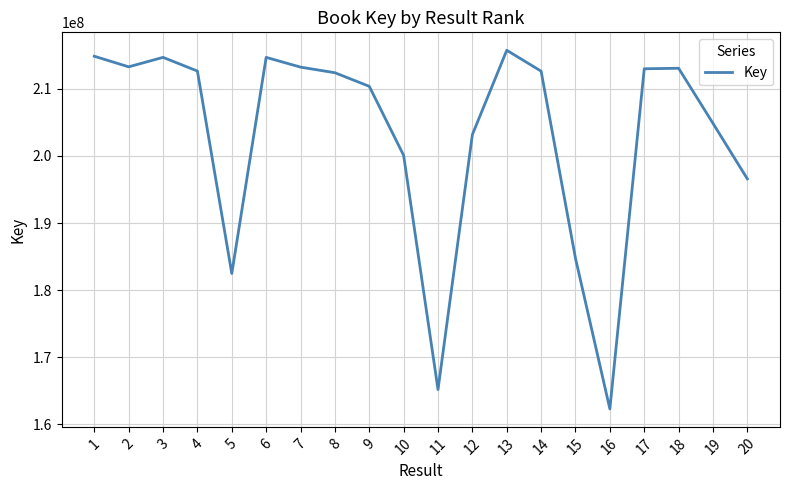

The value at 17 is 319890272. True or false?

False